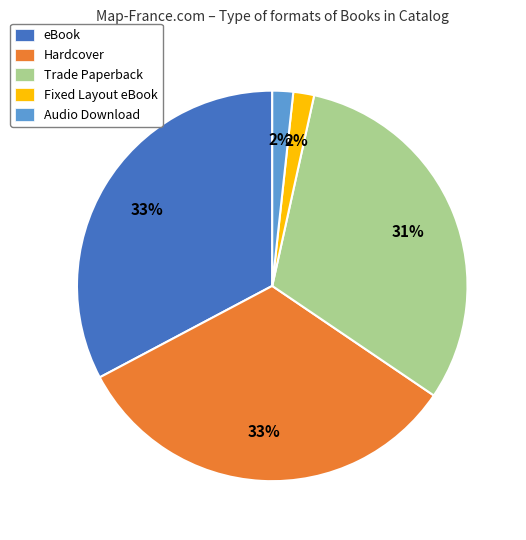

To the nearest percent, what percentage of the pie is Hardcover?

33%